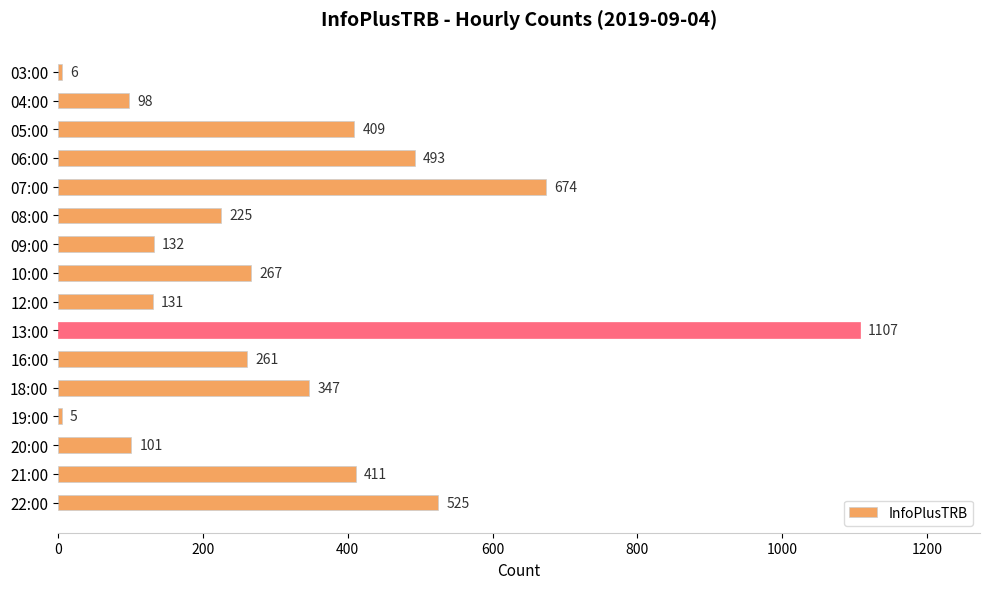

What is the difference between the maximum and minimum values?

1102